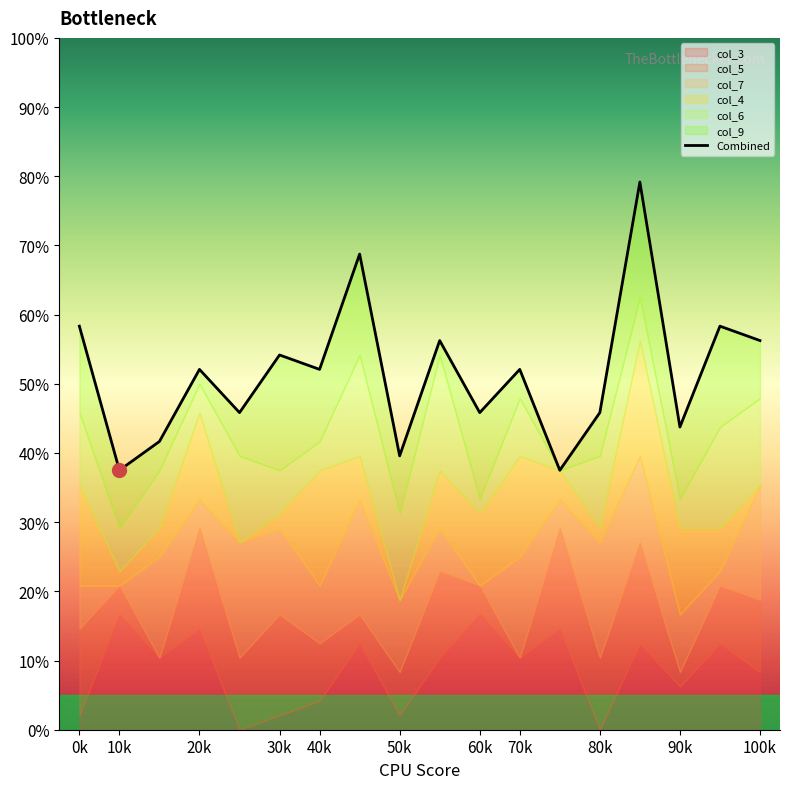

What is the value of the 3rd point from the left?

41.7